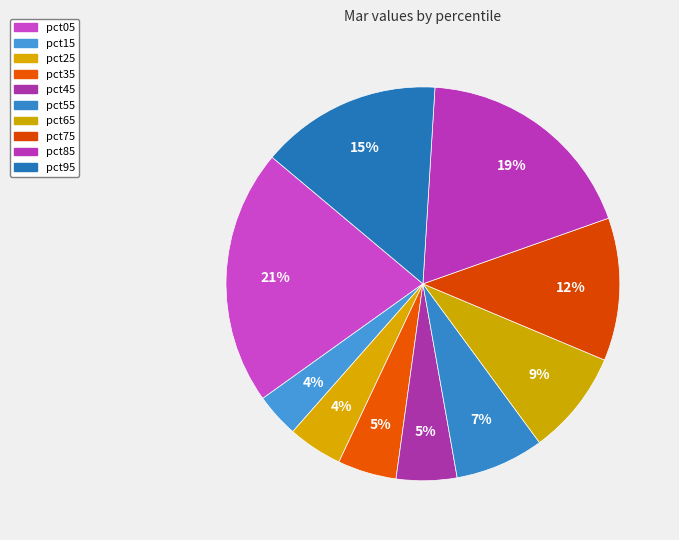

What is the change in value from pct65 to pct85?

+0.3